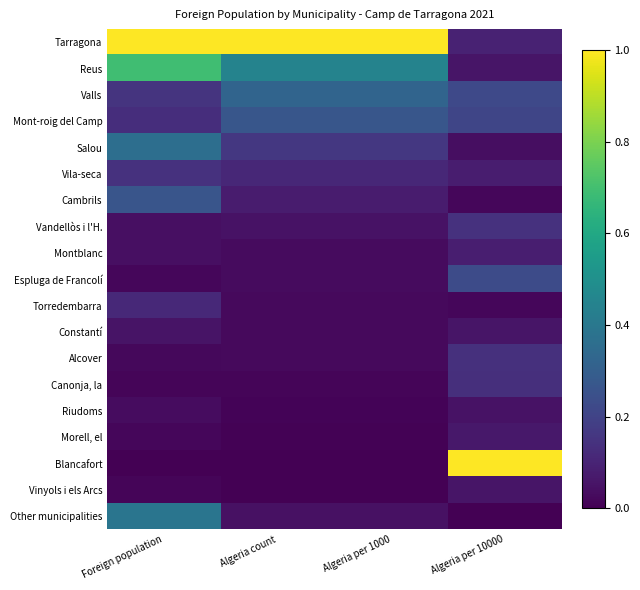

List the series in order of their peak value, lowest first.

Riudoms, Constantí, Vinyols i els Arcs, Morell, el, Montblanc, Torredembarra, Canonja, la, Alcover, Vila-seca, Vandellòs i l'H., Espluga de Francolí, Cambrils, Mont-roig del Camp, Valls, Salou, Other municipalities, Reus, Tarragona, Blancafort